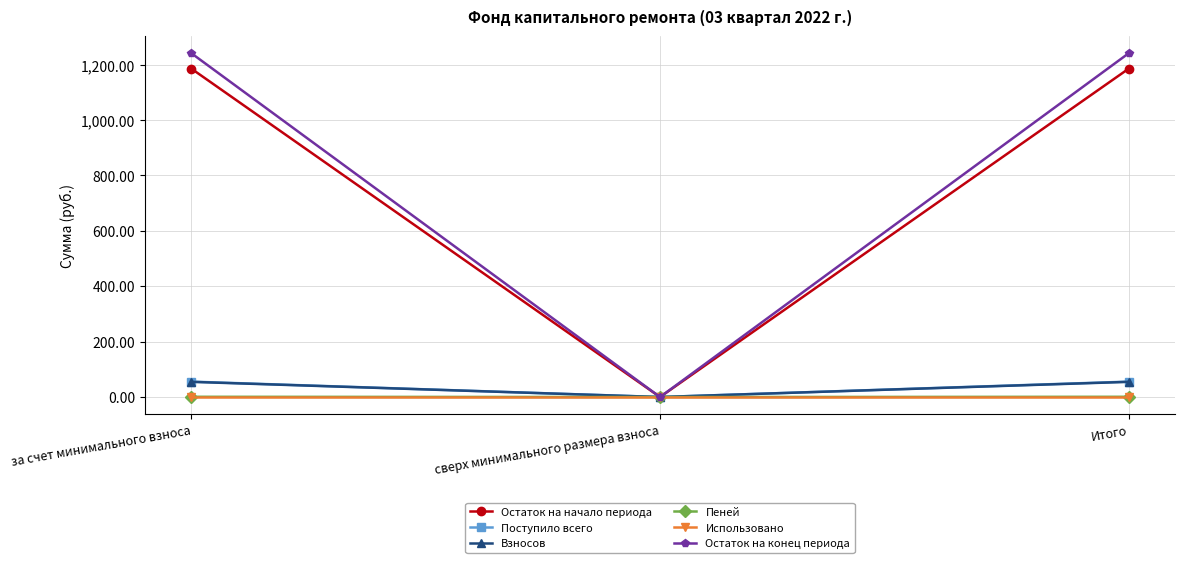

Is this an area chart (filled region under the line)?

No